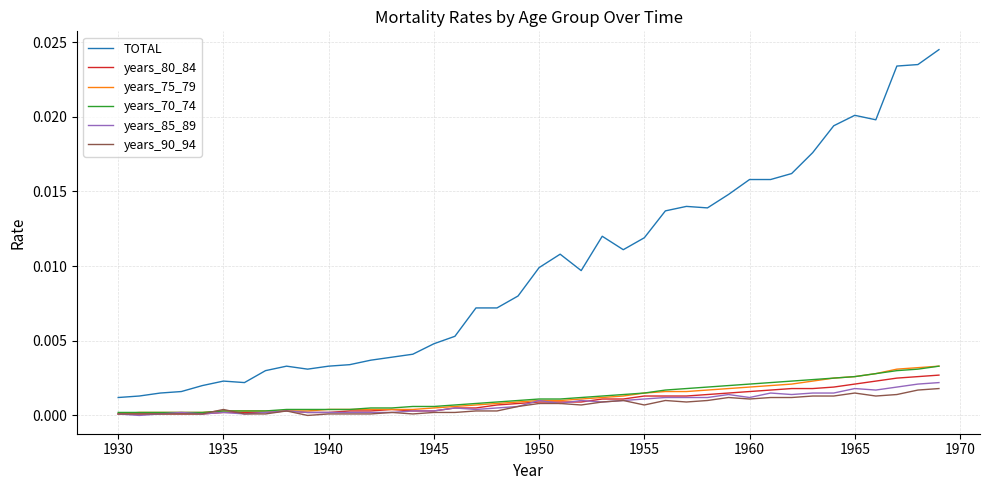

Which series has the largest total across all categories?

TOTAL